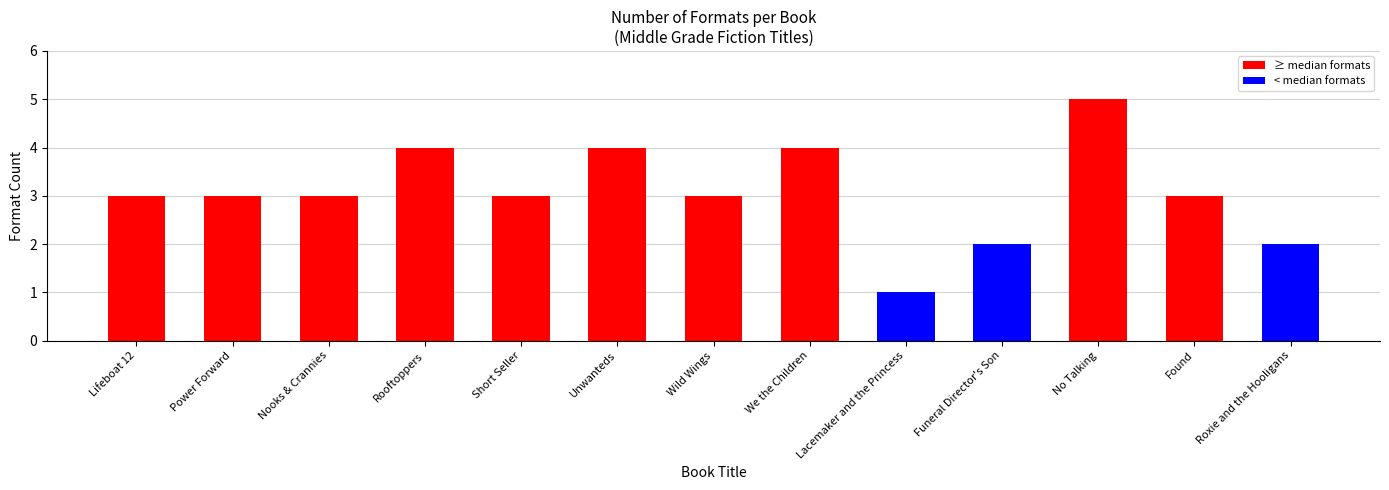

How many values are between 3 and 4?

9